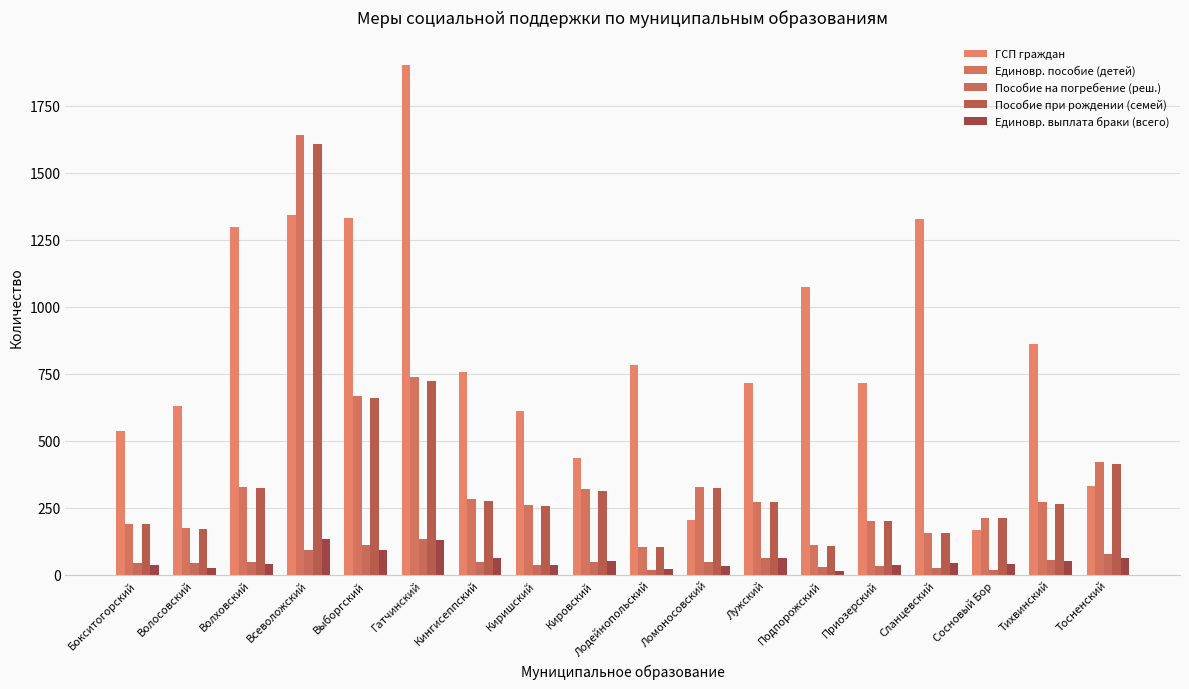

What is the minimum value shown in the chart?

14